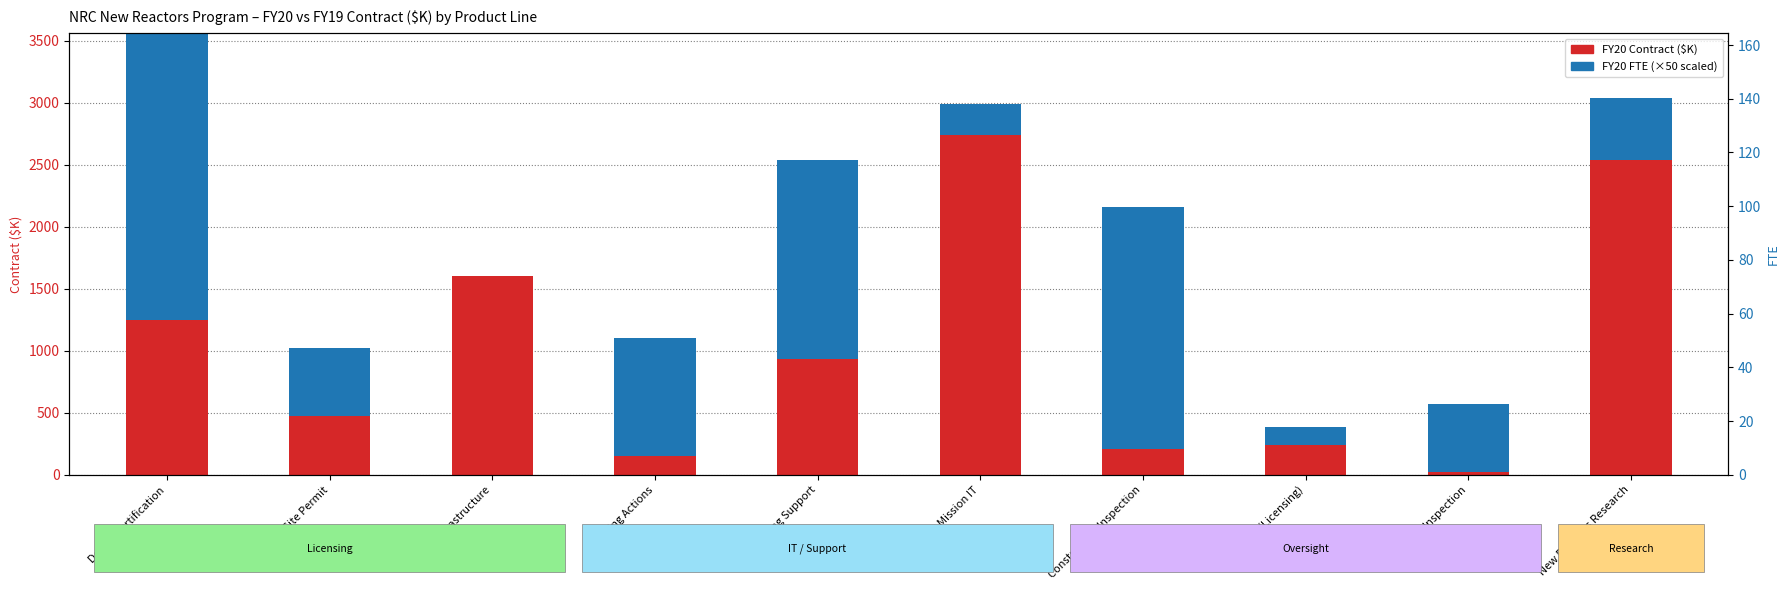

What is the label of the 8th bar from the left?

Security (Licensing)